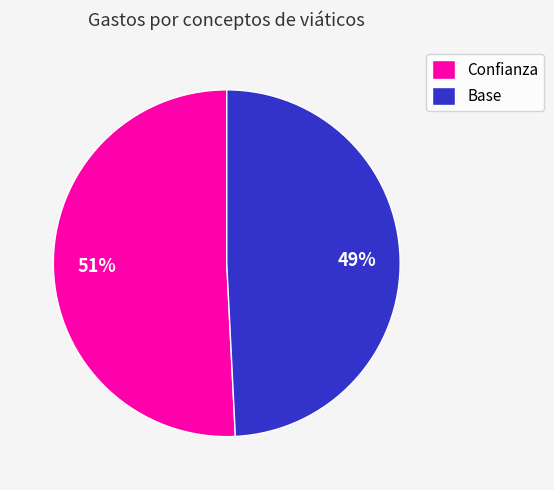

What is the largest slice in the pie chart?

Confianza